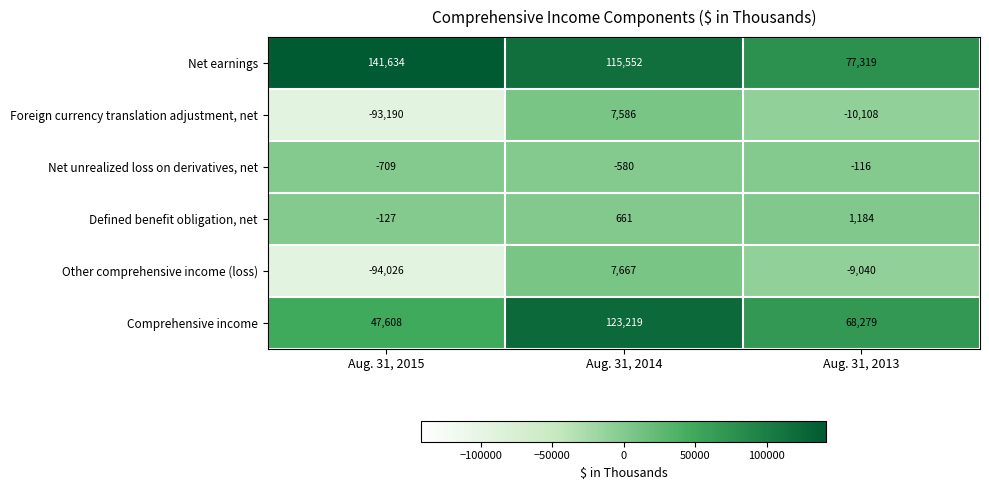

Where does the Foreign currency translation adjustment, net series first go above -10108?

Aug. 31, 2014